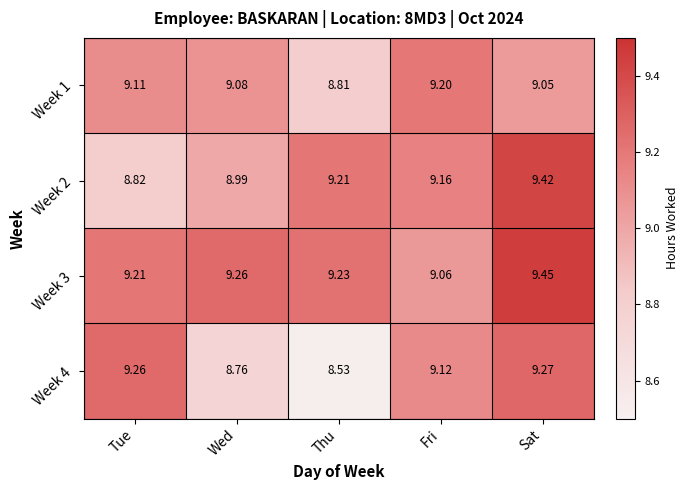

What is the total value across all series at Wed?

36.1